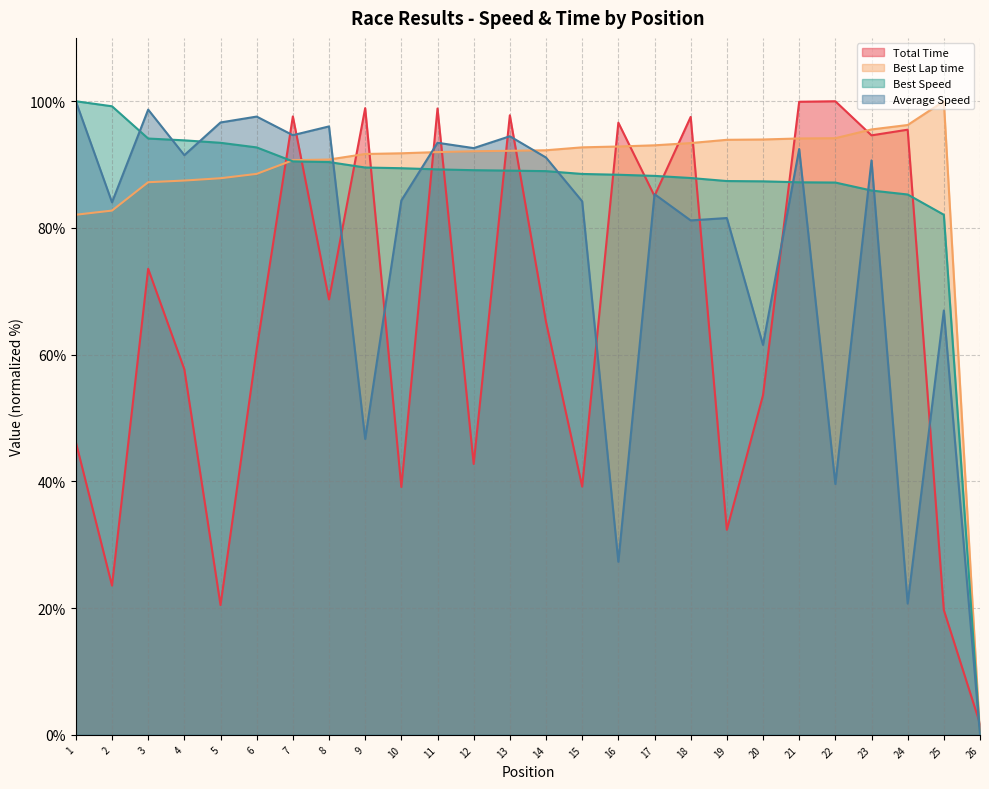

The value of Total Time at 2 is 7.2. True or false?

False